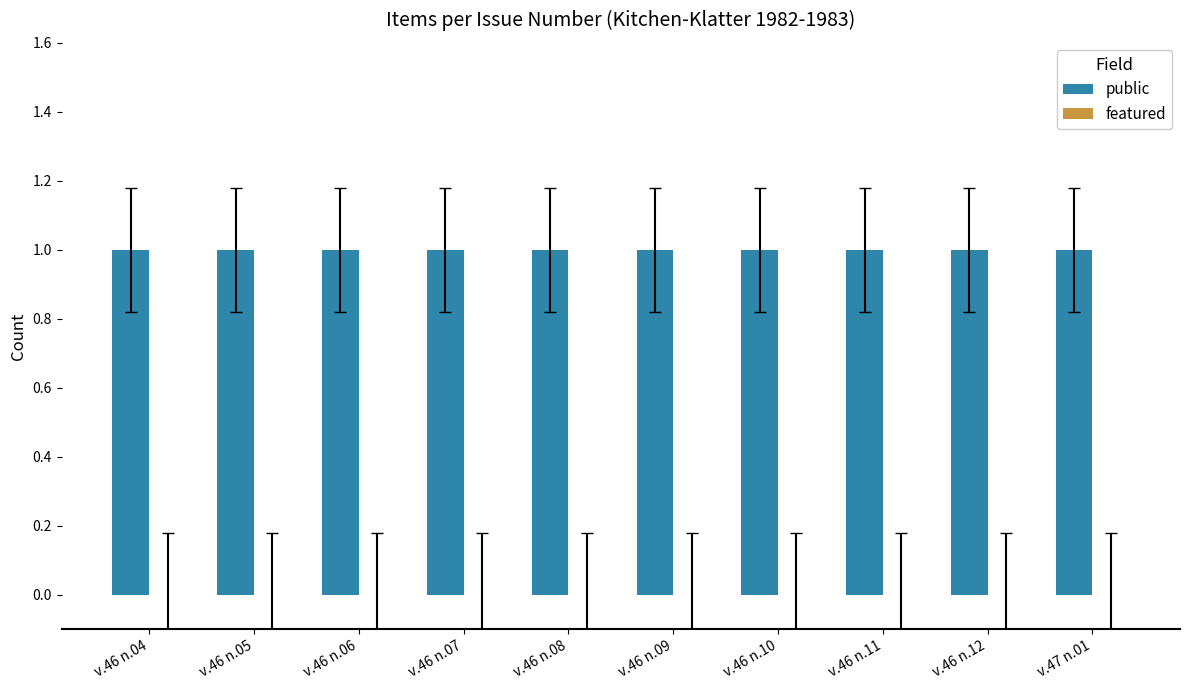

What is the label of the 5th bar from the left?

v.46 n.08